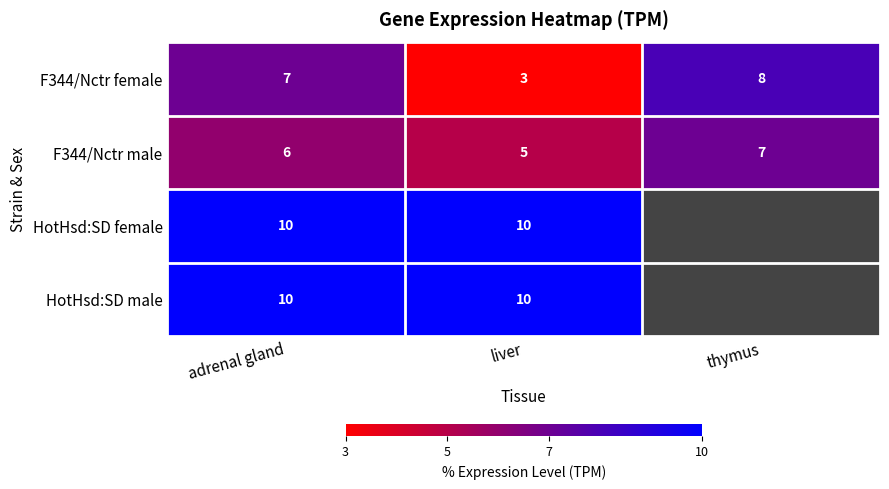

Rank the categories by F344/Nctr female value from lowest to highest.

liver, adrenal gland, thymus